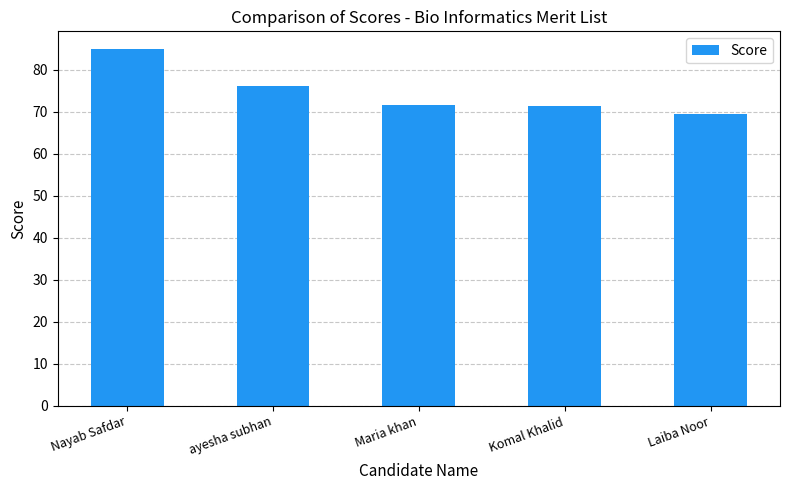

The value at Nayab Safdar is 51.2. True or false?

False